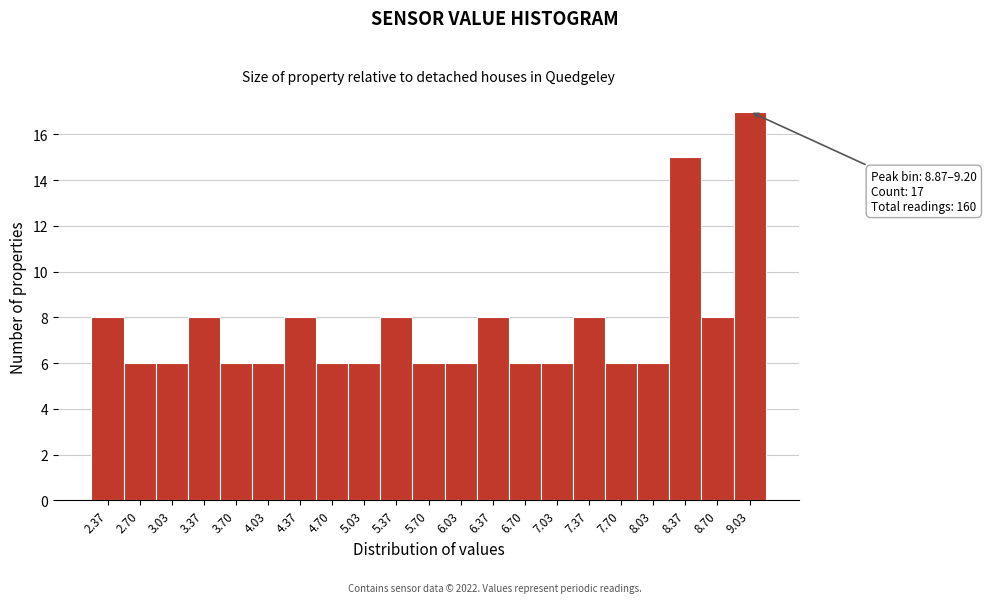

Over which range of the x-axis is the bar tallest?

8.85 to 9.20